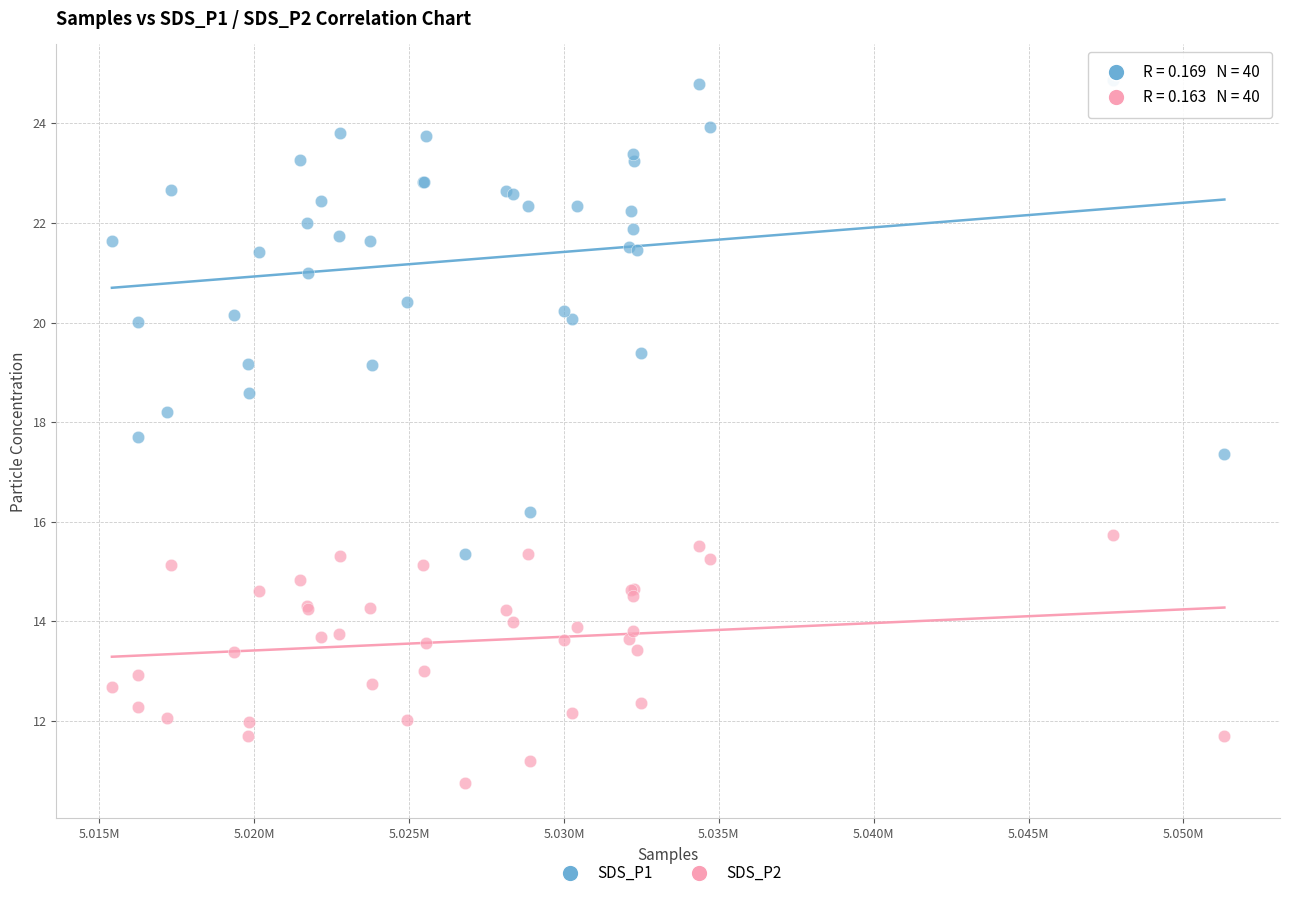

Which series has the largest Y range (max minus min)?

SDS_P1